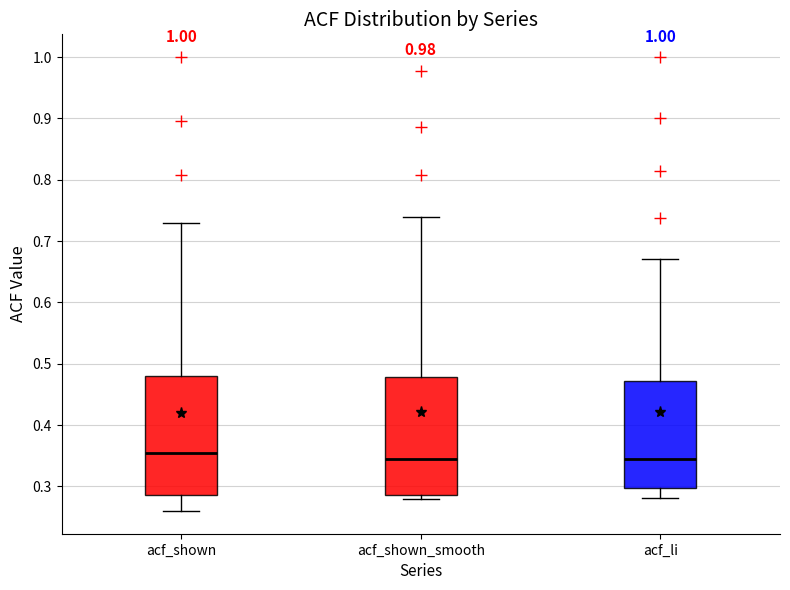

Reading left to right, transcribe this box plot: for each box, give where its median line is, the range the box spans, and where its two whiskers end, as read against the y-axis. The values are not printed on the chart, so give them approximately, as read against the axis.

acf_shown: median 0.35, box 0.29 to 0.48, whiskers 0.26 to 0.73
acf_shown_smooth: median 0.35, box 0.29 to 0.48, whiskers 0.28 to 0.74
acf_li: median 0.35, box 0.30 to 0.47, whiskers 0.28 to 0.67